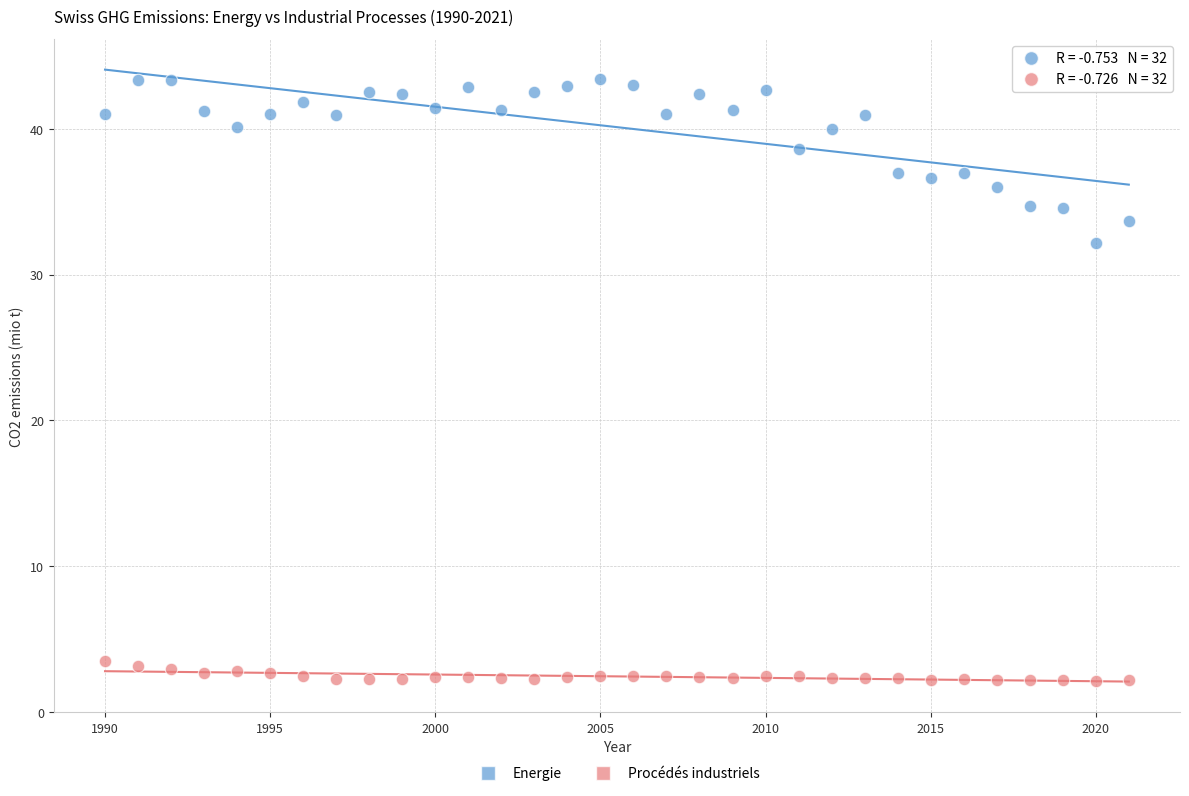

Across all data points, what is the range of X values (max minus min)?

31.0